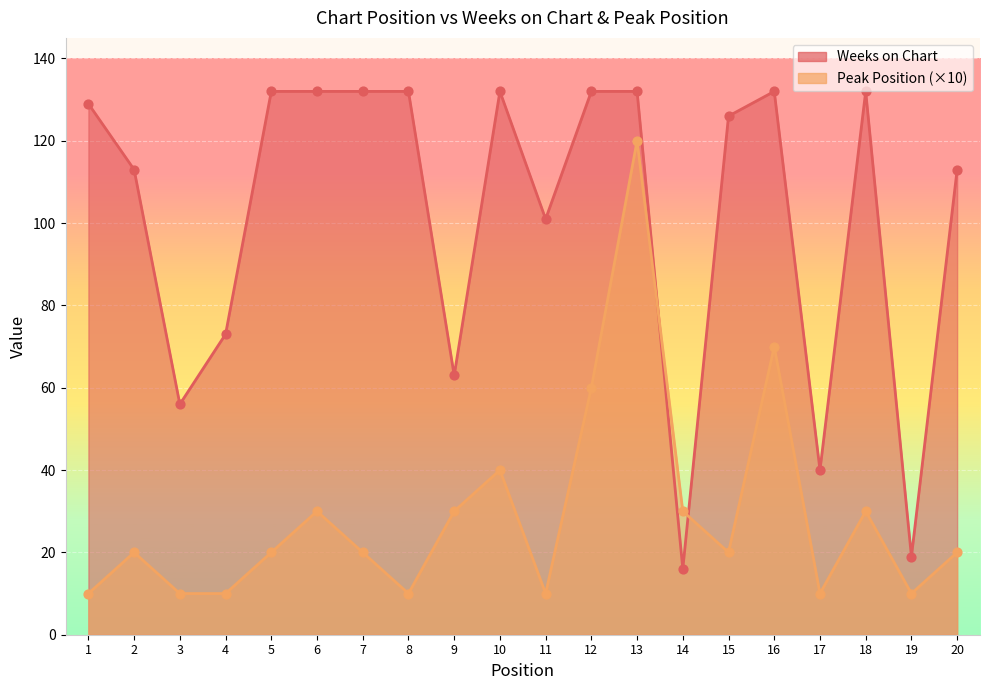

Which series contains the lowest Y value?

Peak Position